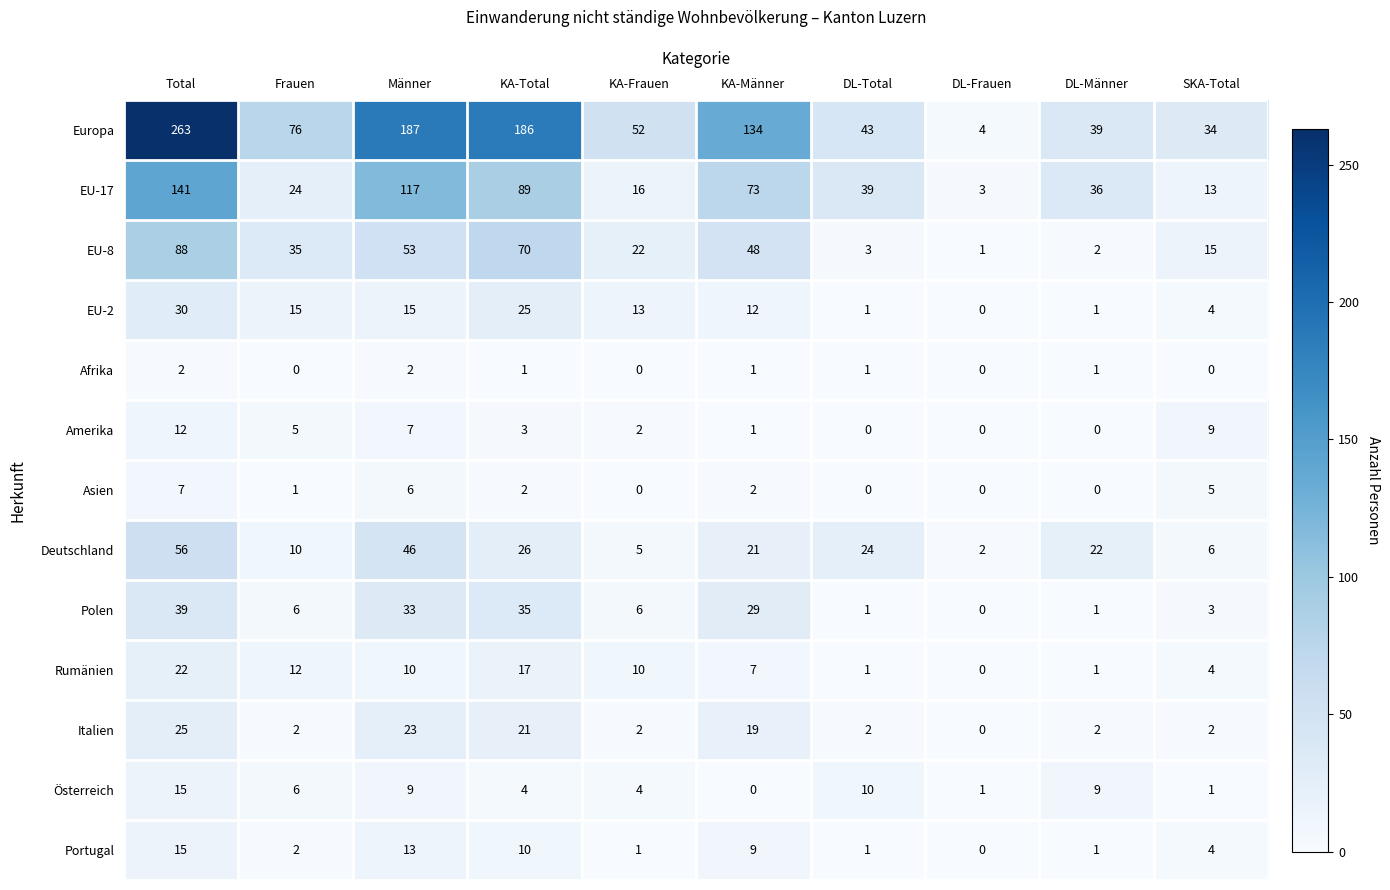

At which label does Portugal first exceed 4?

Total